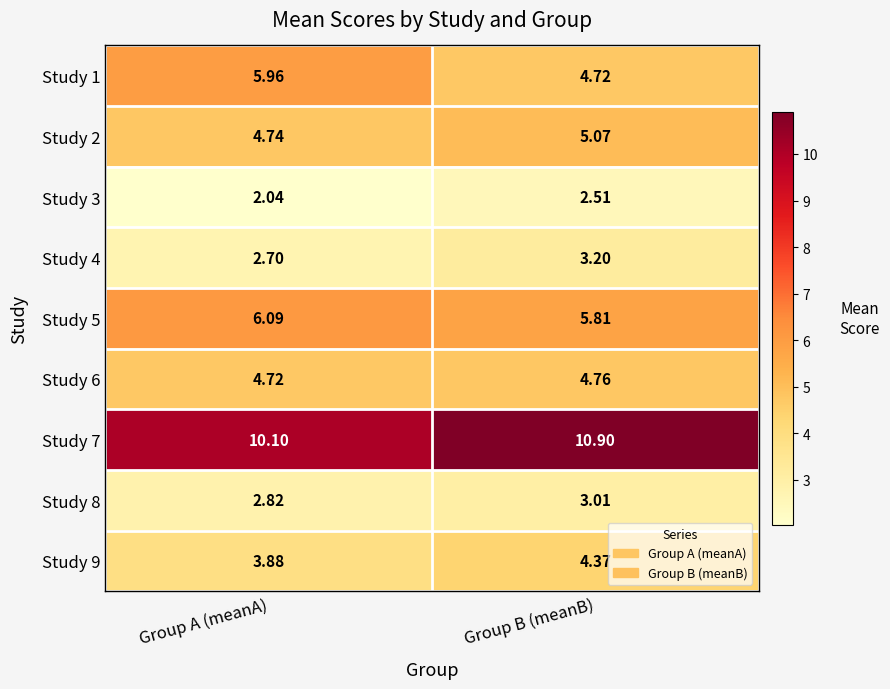

Where is Study 9 nearest to the value 4?

Group A (meanA)